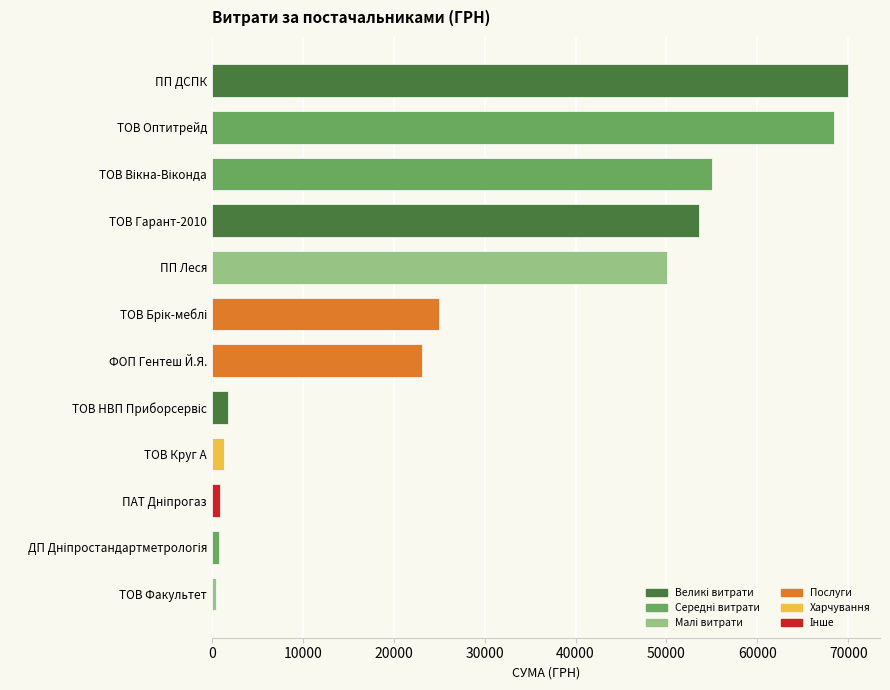

What is the greatest value displayed?

69984.0